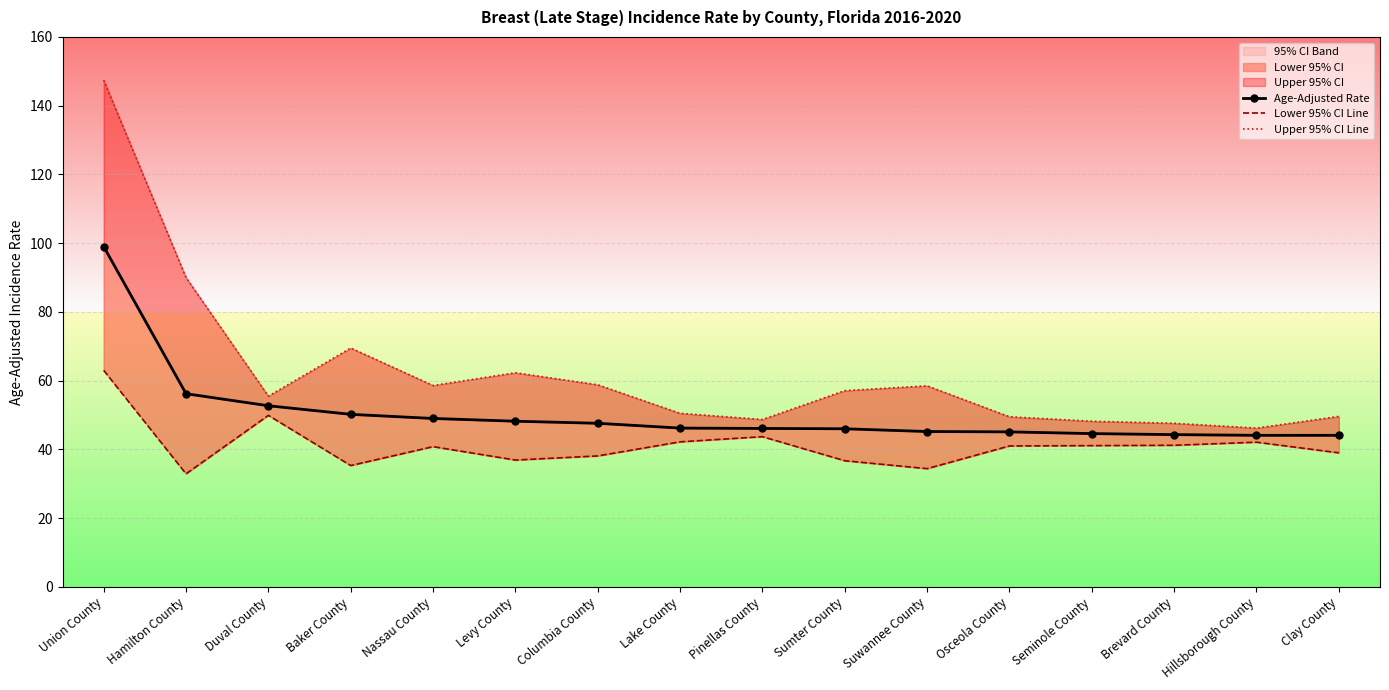

What position from the right is Lake County?

9